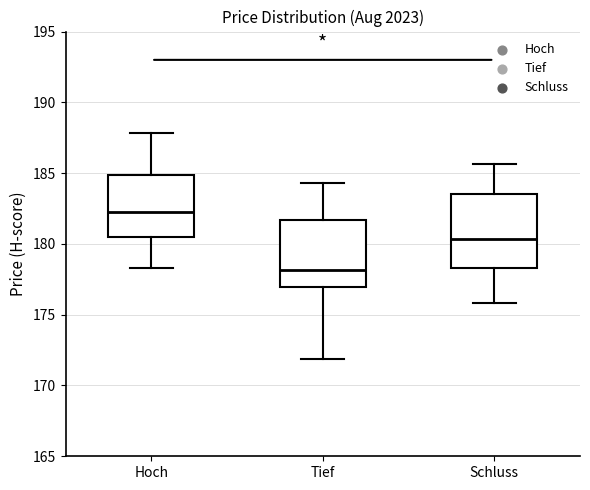

Reading left to right, read every box against the y-axis: the position of its median line, the range the box covers, and the ends of its whiskers. The values are not printed on the chart, so give them approximately, as read against the axis.

Hoch: median 182.0, box 180.5 to 185.0, whiskers 178.5 to 188.0
Tief: median 178.0, box 177.0 to 181.5, whiskers 172.0 to 184.5
Schluss: median 180.5, box 178.5 to 183.5, whiskers 176.0 to 185.5